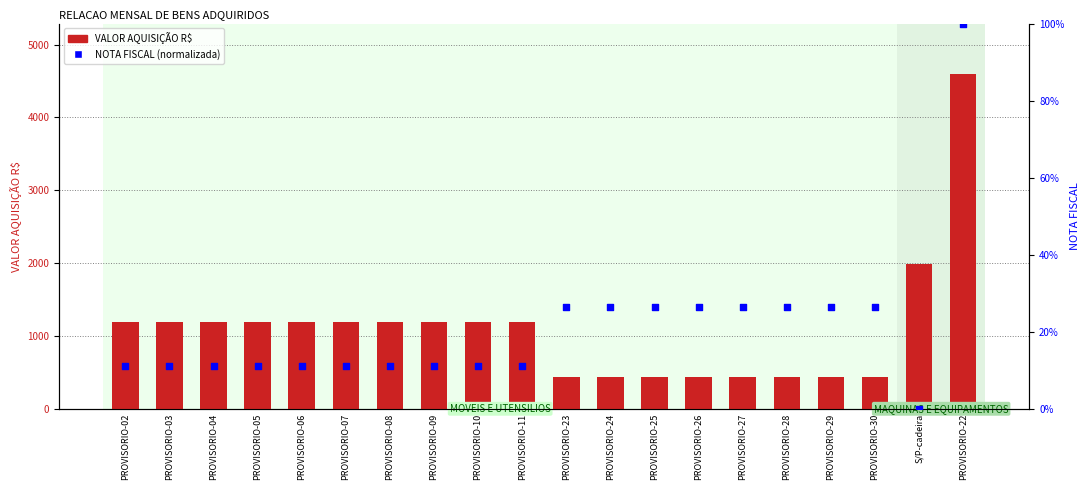

Which series contains the lowest Y value?

NOTA FISCAL (norm)